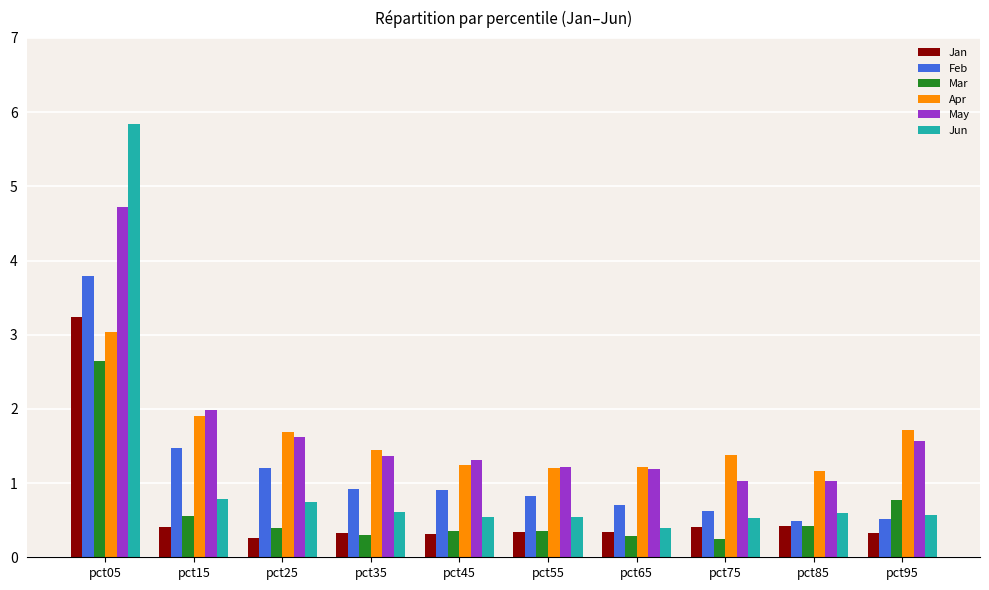

What is the average value of the Jun series?

1.1